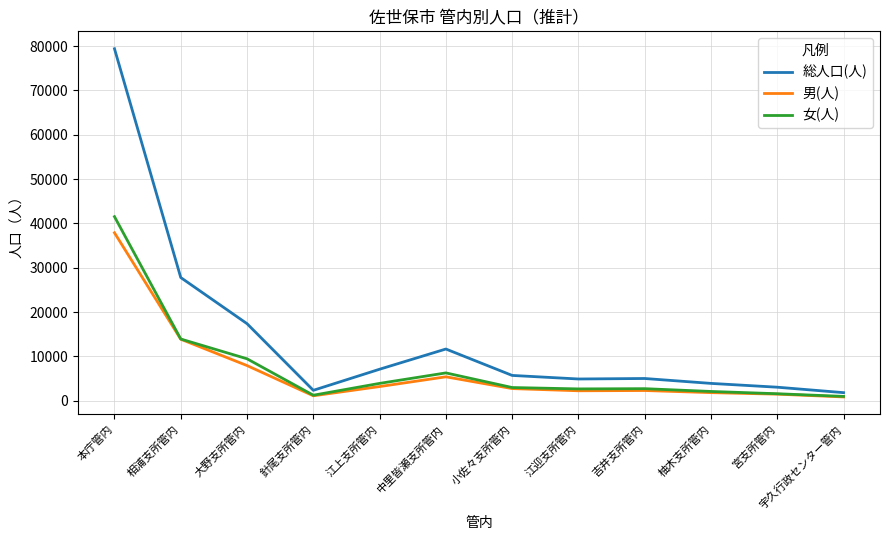

Where is the first local minimum for 総人口(人)?

針尾支所管内